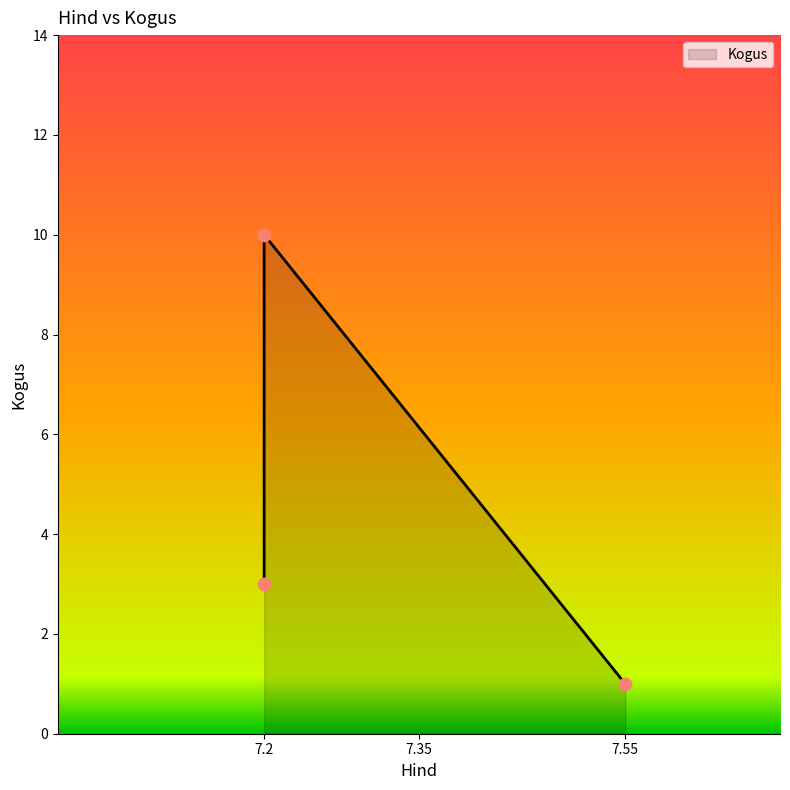

Approximately how many times larger is the value at 7.2 compared to 7.55?

3.0